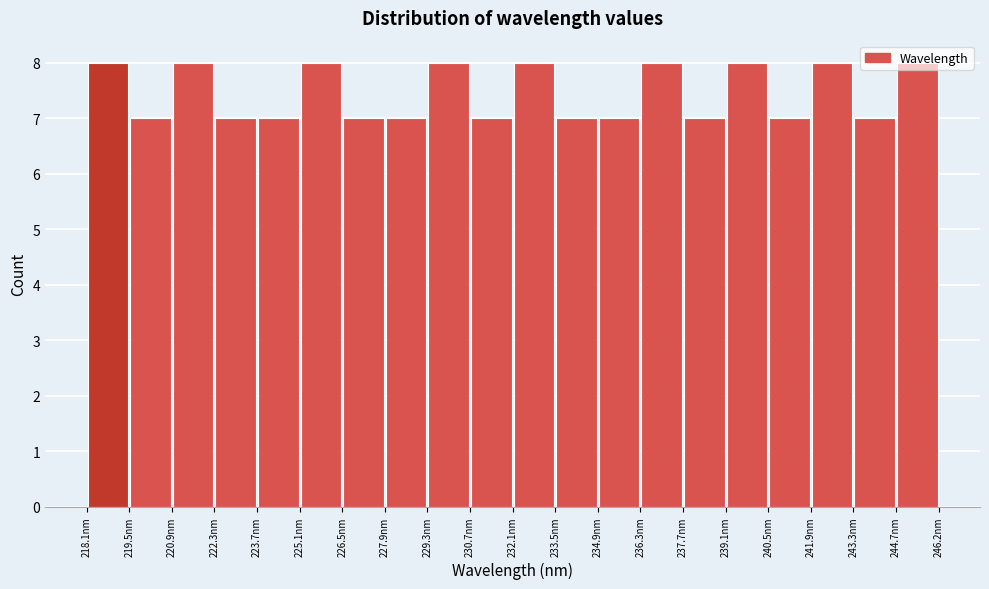

Reading left to right, transcribe this chart: for each bar, give the range it covers on the x-axis and its height. Neither the bar edges nor the heights are printed on the chart, so give them approximately, as read against the axes.

218.0 to 219.4: 8
219.4 to 220.8: 7
220.8 to 222.2: 8
222.2 to 223.6: 7
223.6 to 225.0: 7
225.0 to 226.4: 8
226.4 to 227.8: 7
227.8 to 229.2: 7
229.2 to 230.8: 8
230.8 to 232.2: 7
232.2 to 233.6: 8
233.6 to 235.0: 7
235.0 to 236.4: 7
236.4 to 237.8: 8
237.8 to 239.2: 7
239.2 to 240.6: 8
240.6 to 242.0: 7
242.0 to 243.4: 8
243.4 to 244.8: 7
244.8 to 246.2: 8